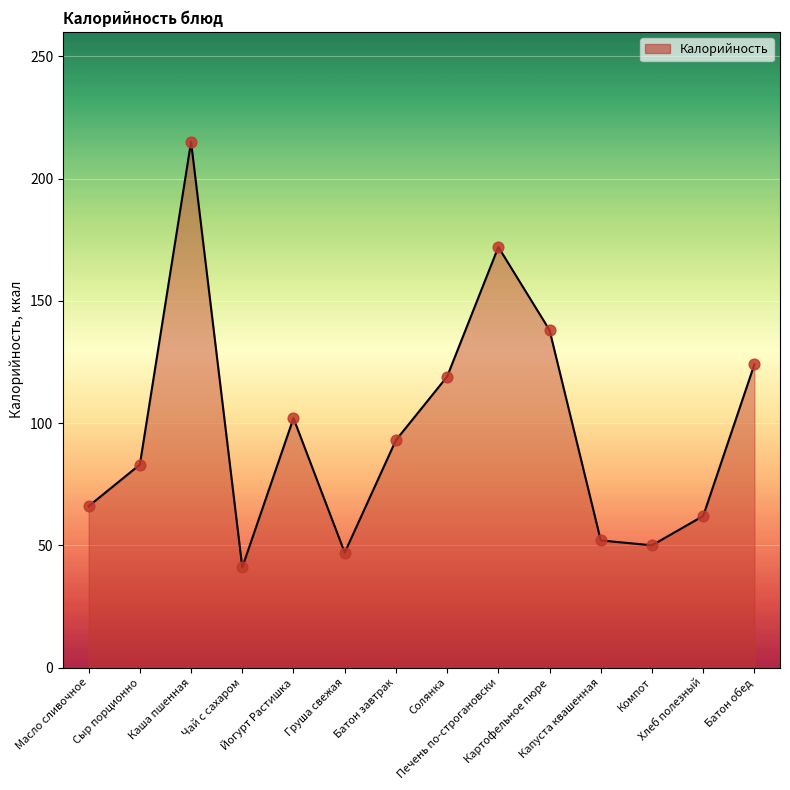

Between Батон обед and Печень по-строгановски, which is larger?

Печень по-строгановски